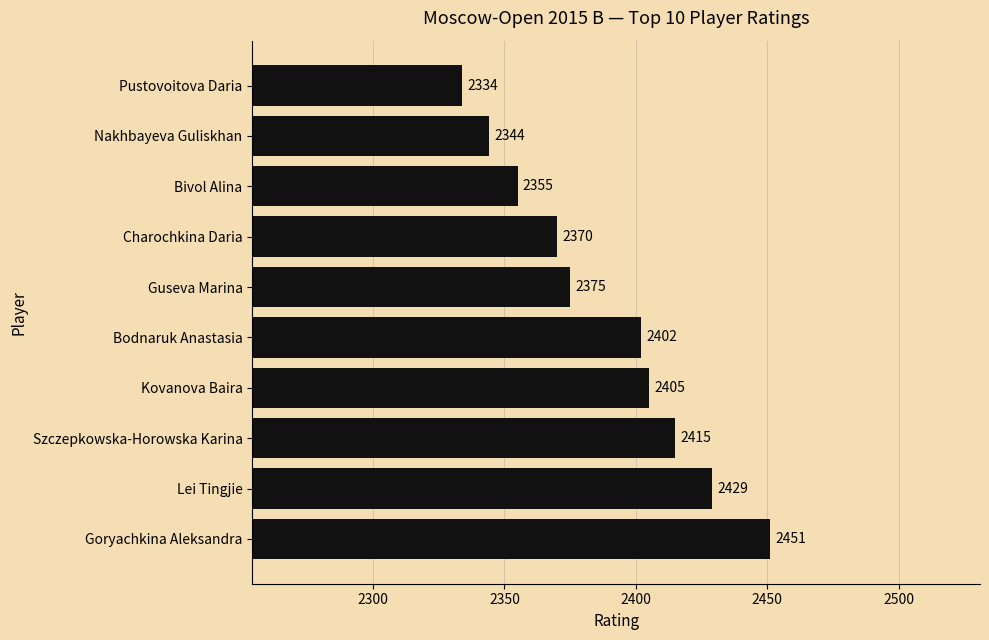

What is the sum of all values?

23880